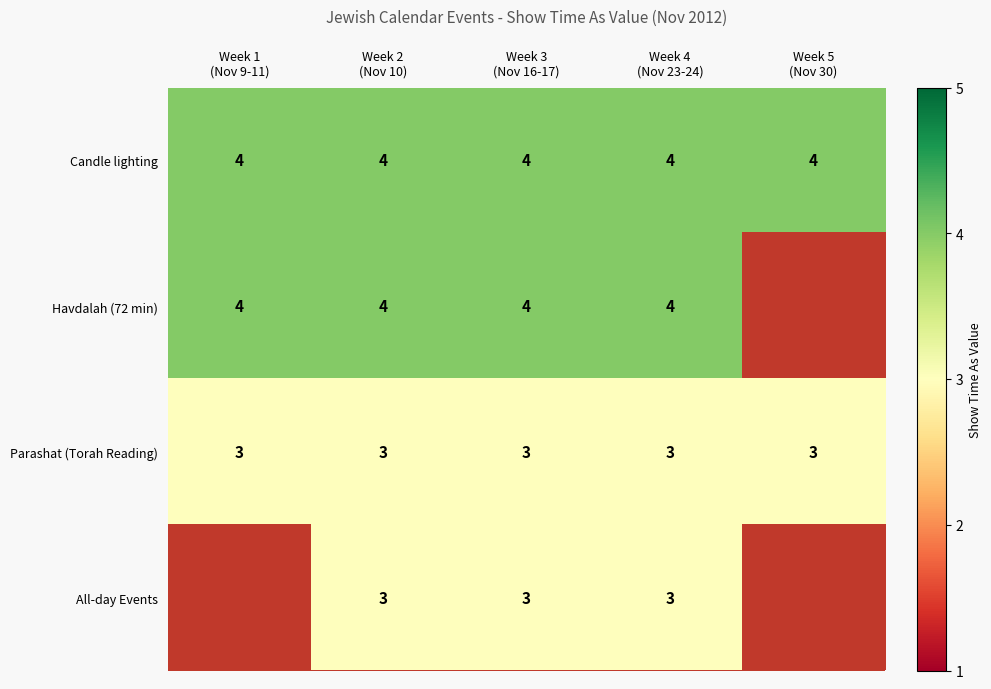

What is the highest value of the Candle lighting series?

4